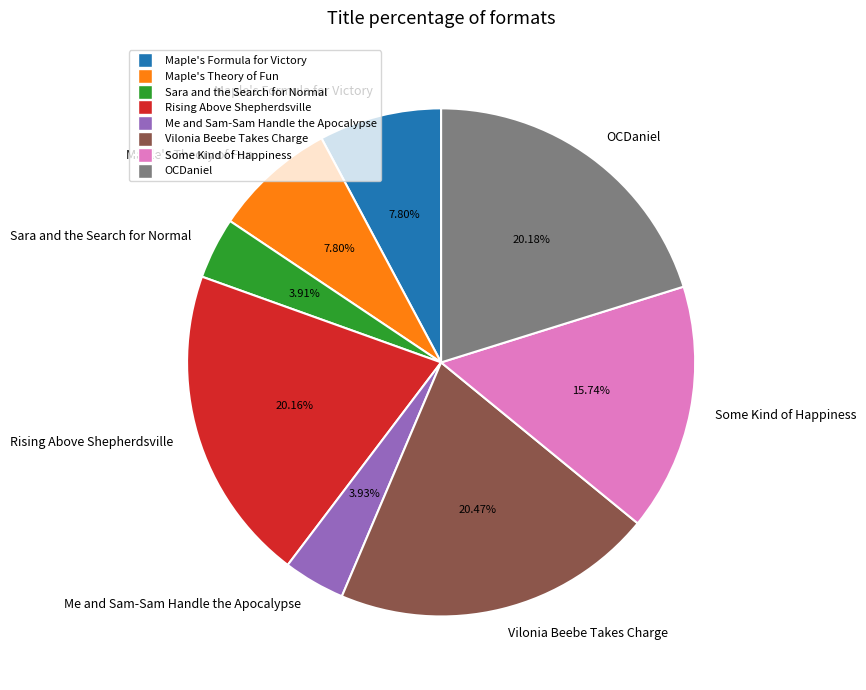

To the nearest percent, what is the average slice percentage?

12%